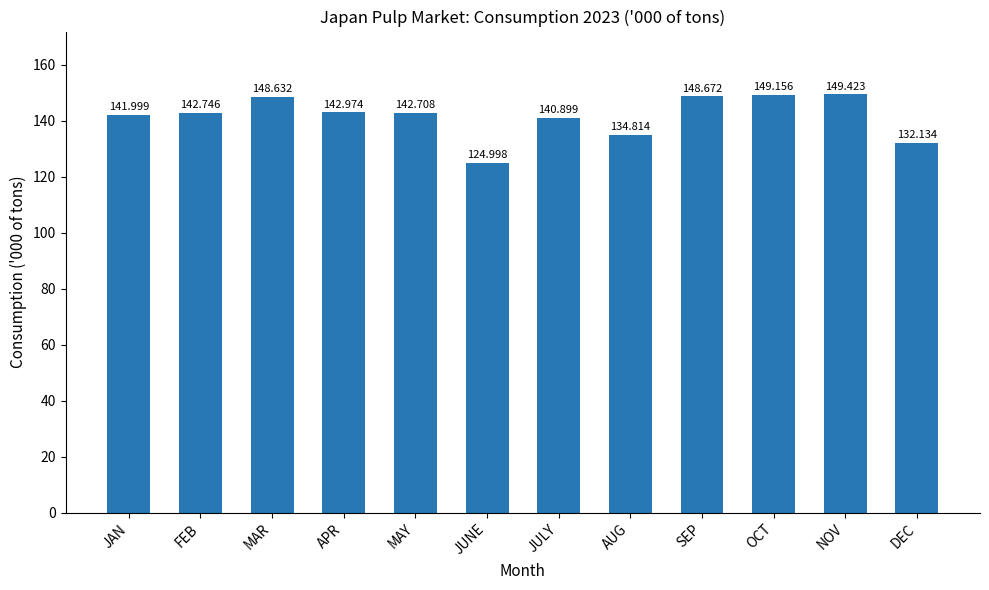

Reading right to left, transcribe all the data shown in this chart.

132.1	149.4	149.2	148.7	134.8	140.9	125.0	142.7	143.0	148.6	142.7	142.0